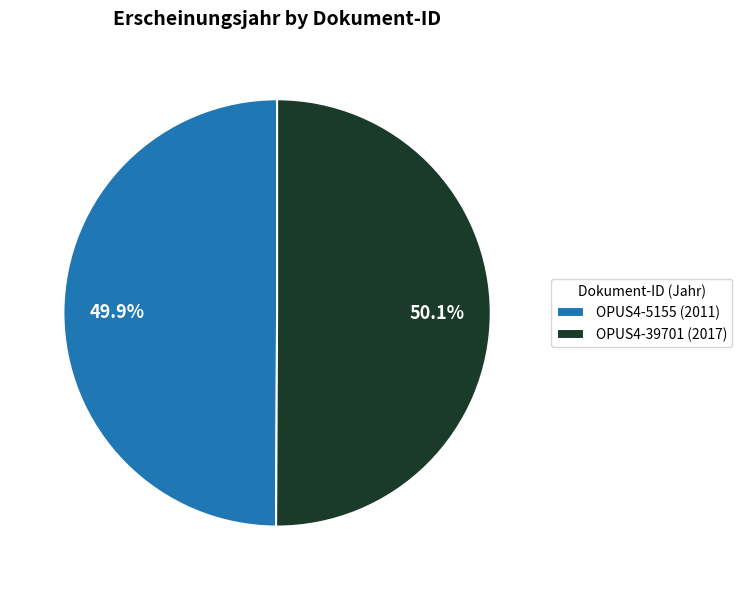

What is the ratio of the value at OPUS4-5155 to the value at OPUS4-39701?

1.0